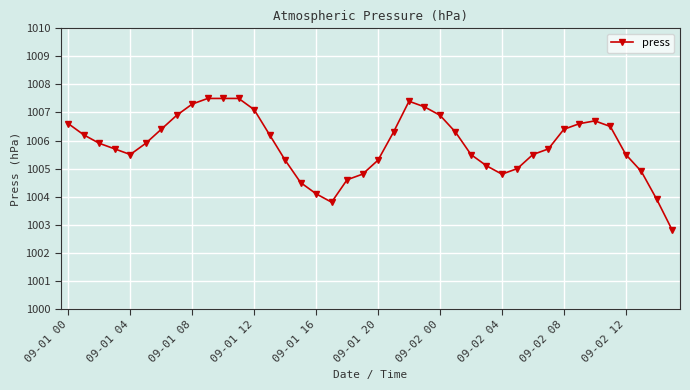

What is the value of the 6th point from the left?

1005.9